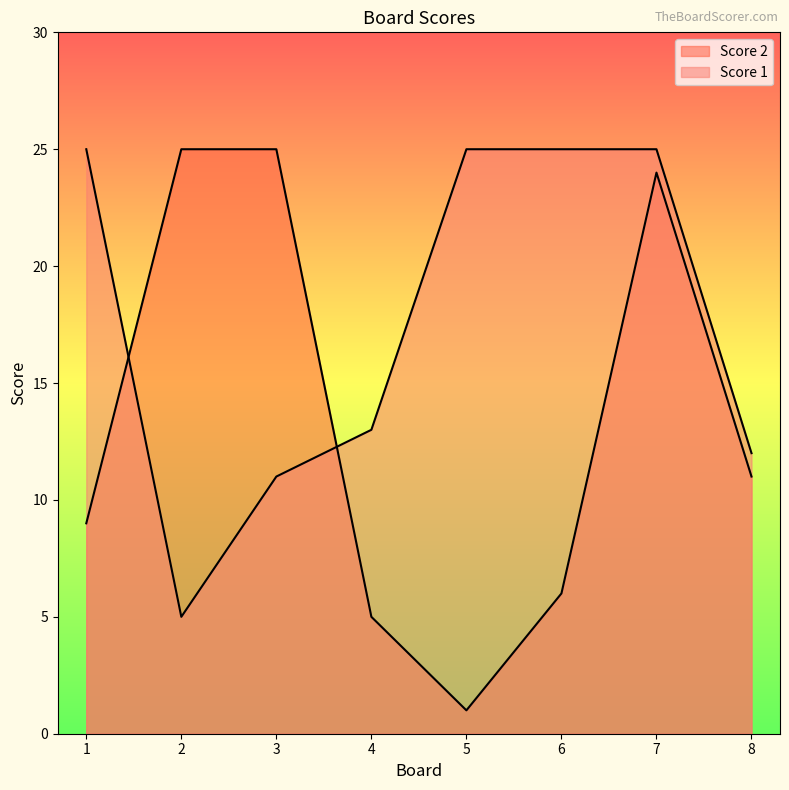

Which series has the widest spread of values?

Score 2